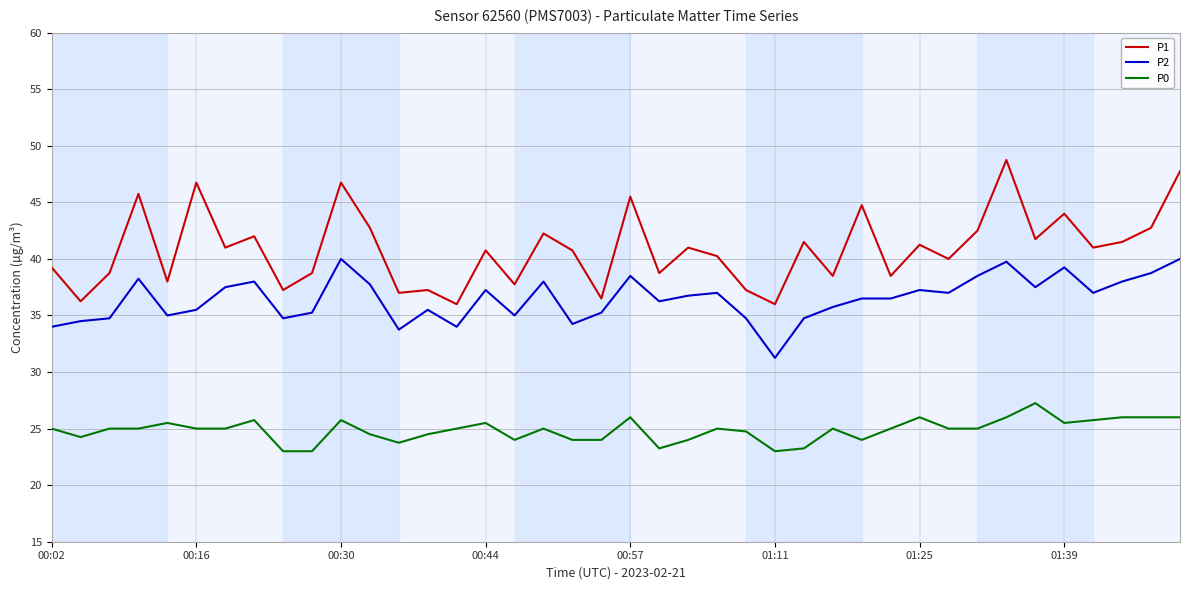

Rank the series by their maximum value, from lowest to highest.

P0, P2, P1